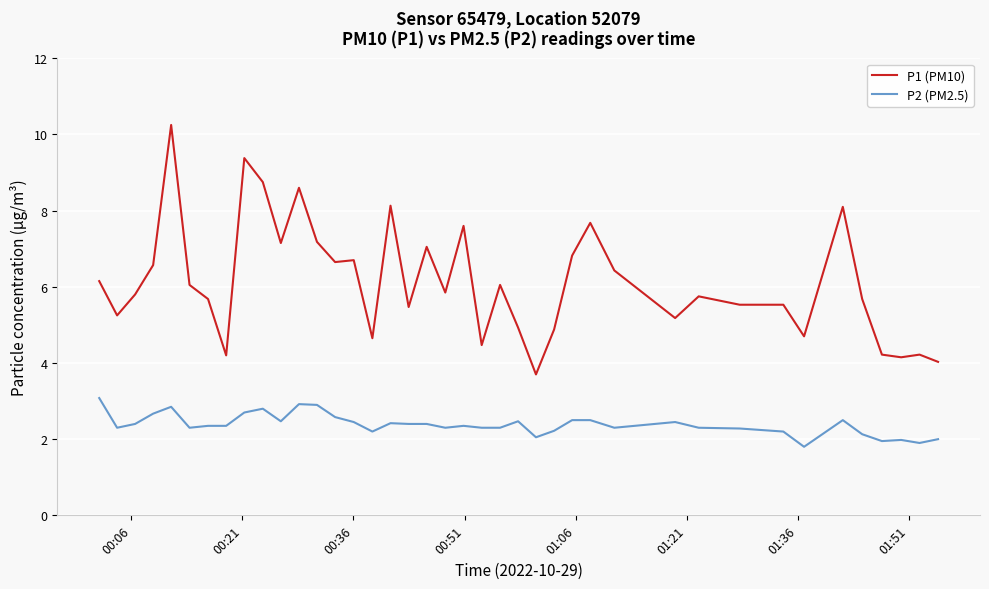

Which series has the widest spread of values?

P1 (PM10)